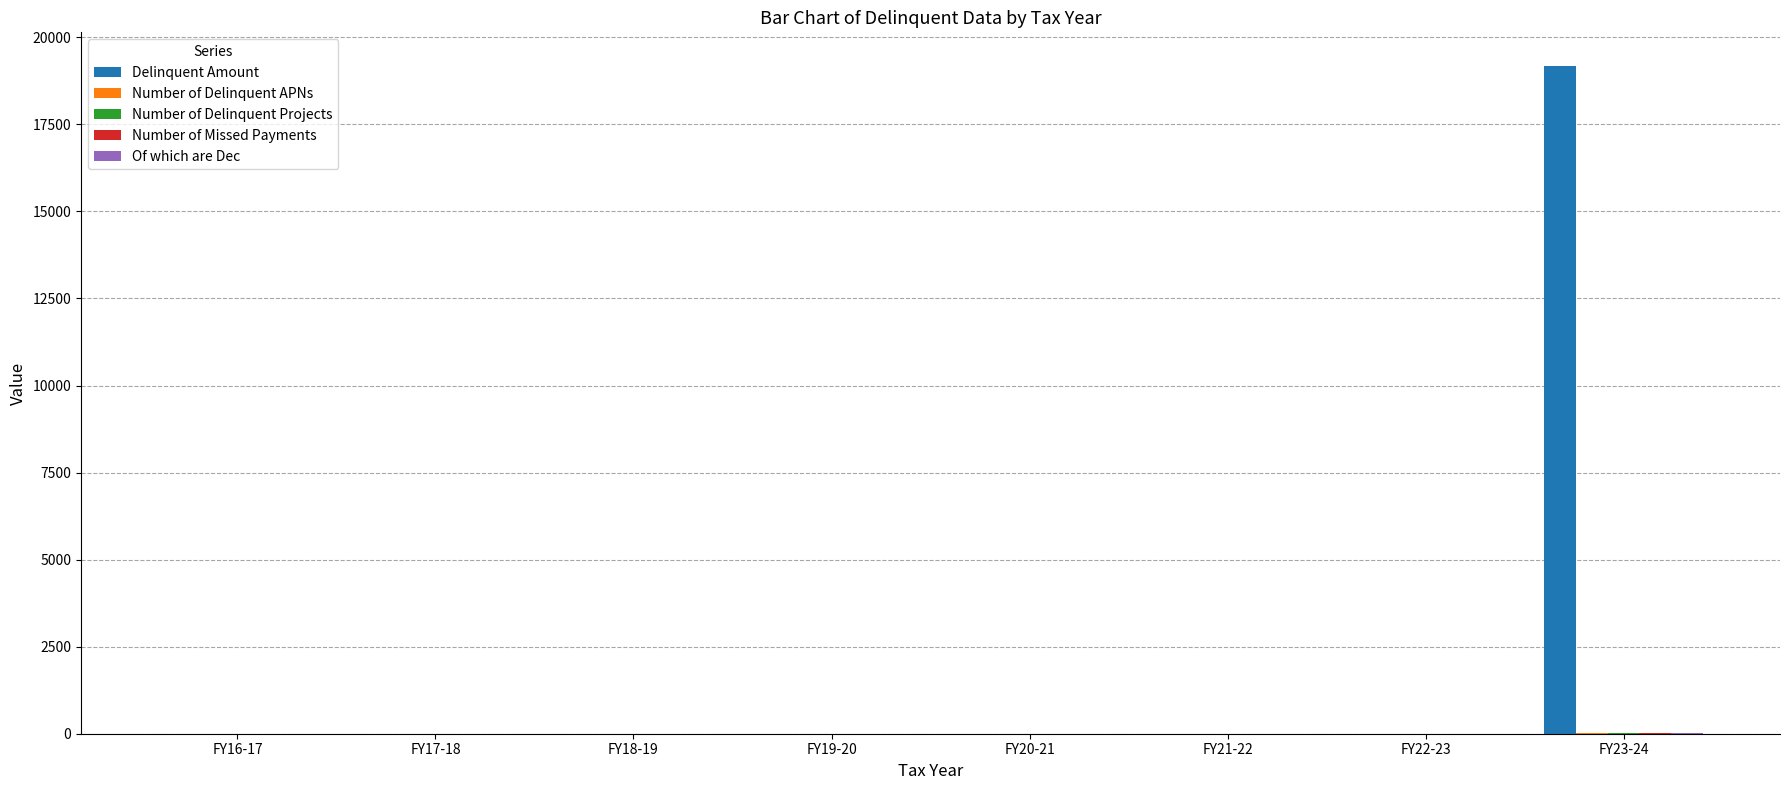

Which category has the highest value across all series?

FY23-24